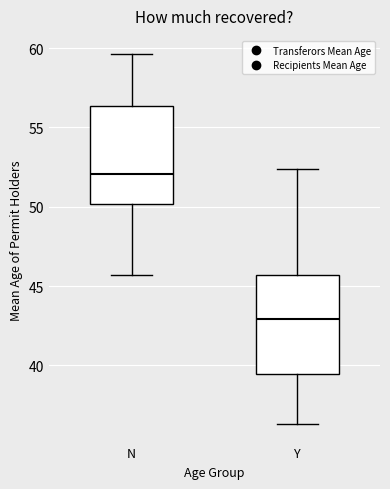

Reading left to right, transcribe this box plot: for each box, give where its median line is, the range the box spans, and where its two whiskers end, as read against the y-axis. The values are not printed on the chart, so give them approximately, as read against the axis.

N: median 52.0, box 50.0 to 56.5, whiskers 45.5 to 59.5
Y: median 43.0, box 39.5 to 45.5, whiskers 36.5 to 52.5